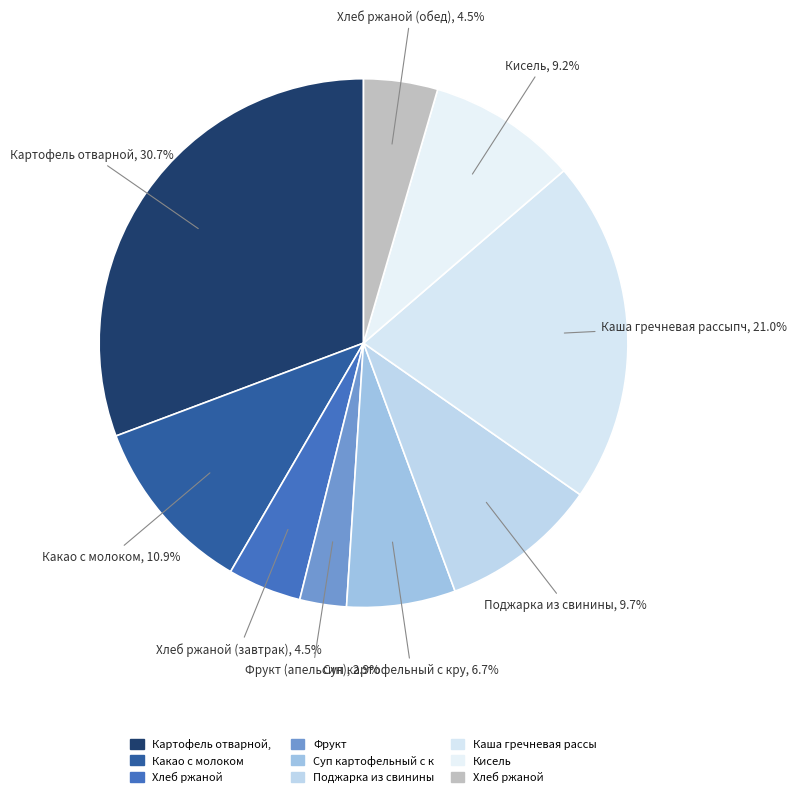

How many segments does this pie chart have?

9